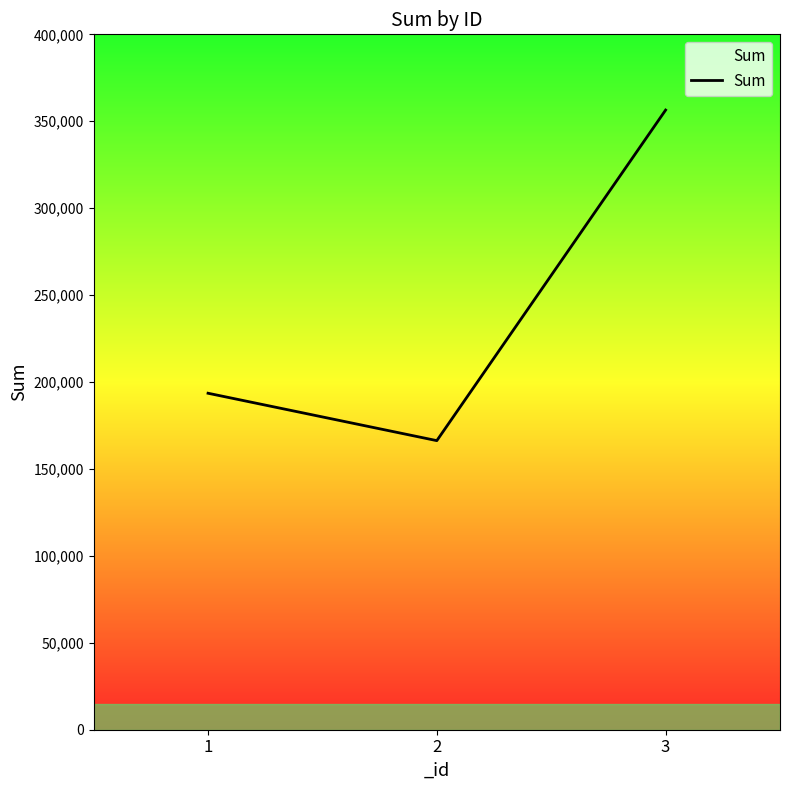

Reading left to right, transcribe all the data shown in this chart.

193550	166290	356437